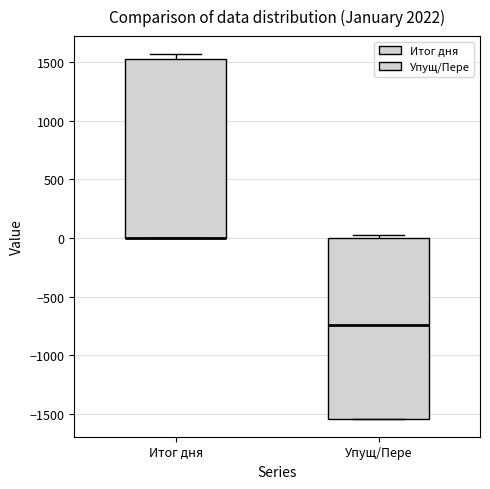

Where is the upper edge of the box for Итог дня on the y-axis? The values are not printed on the chart, so give them approximately, as read against the axis.

1550